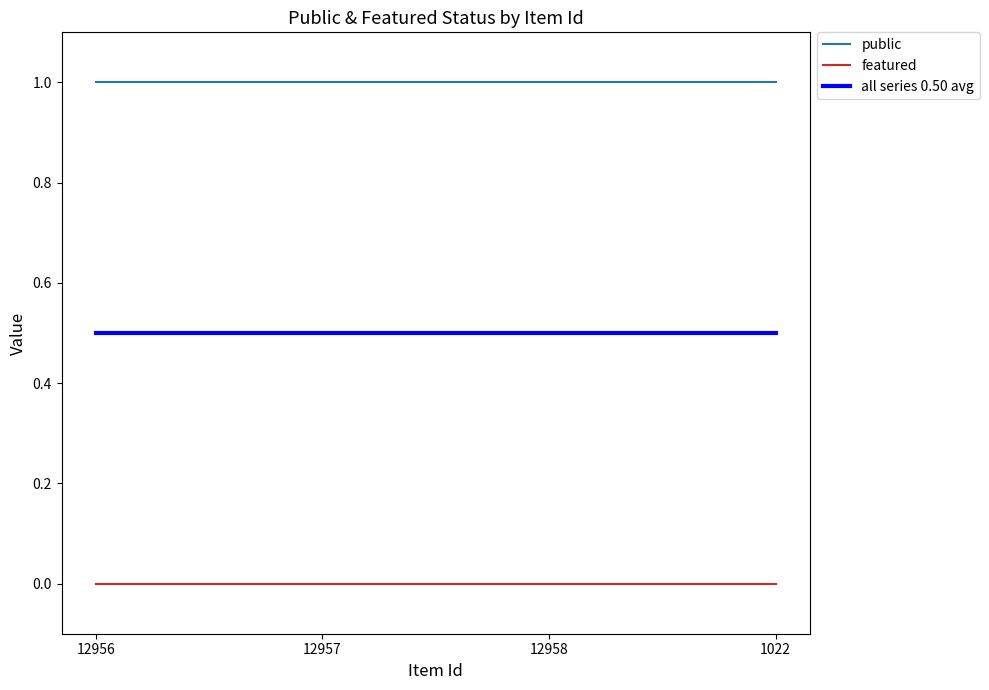

How many lines are shown in the chart?

3